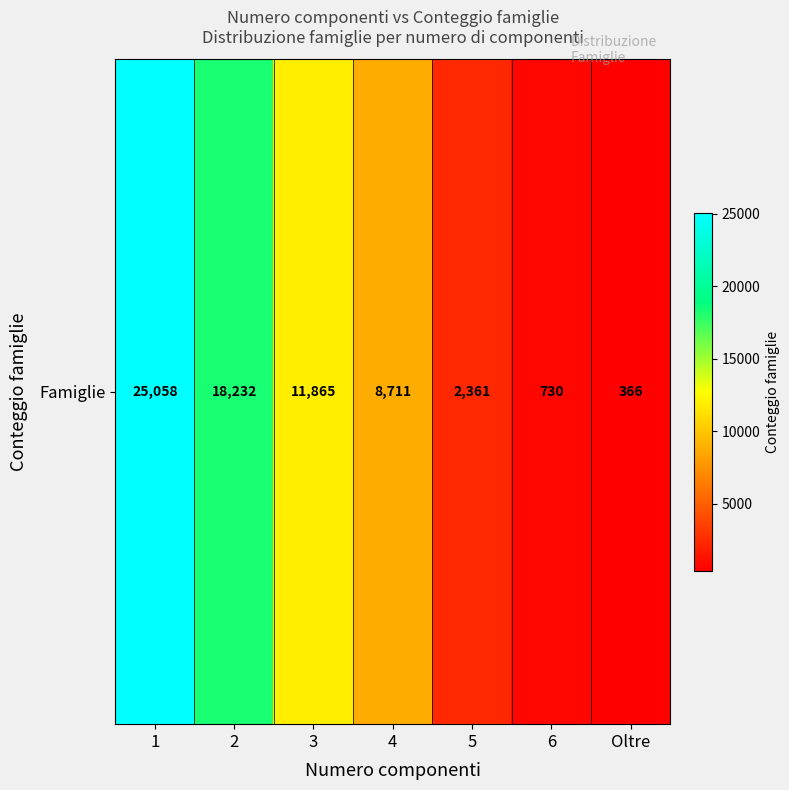

The value at 5 is 762. True or false?

False